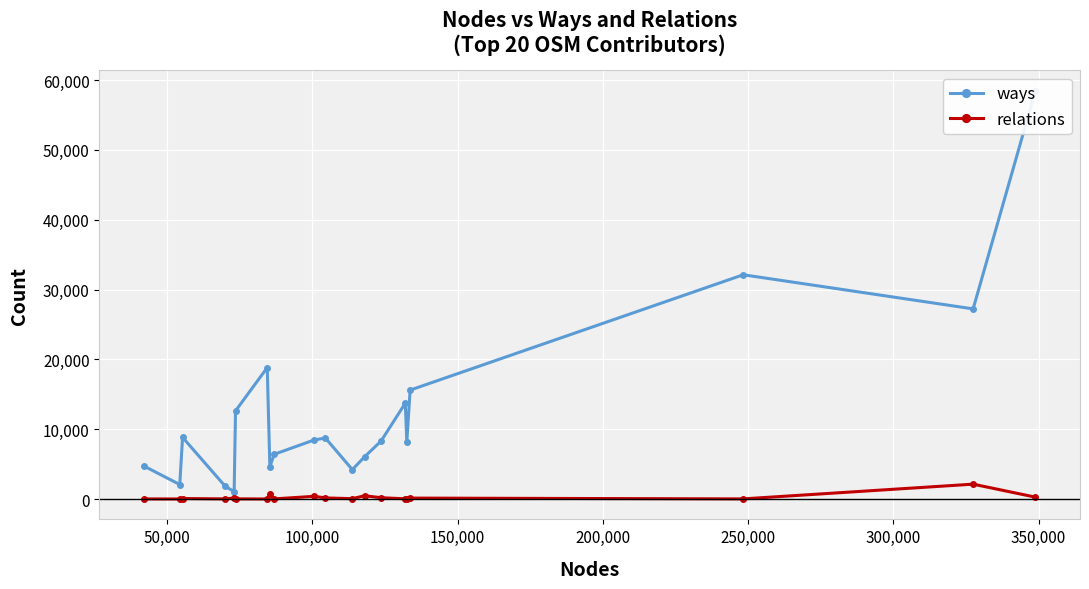

What is the maximum value for relations?

2126